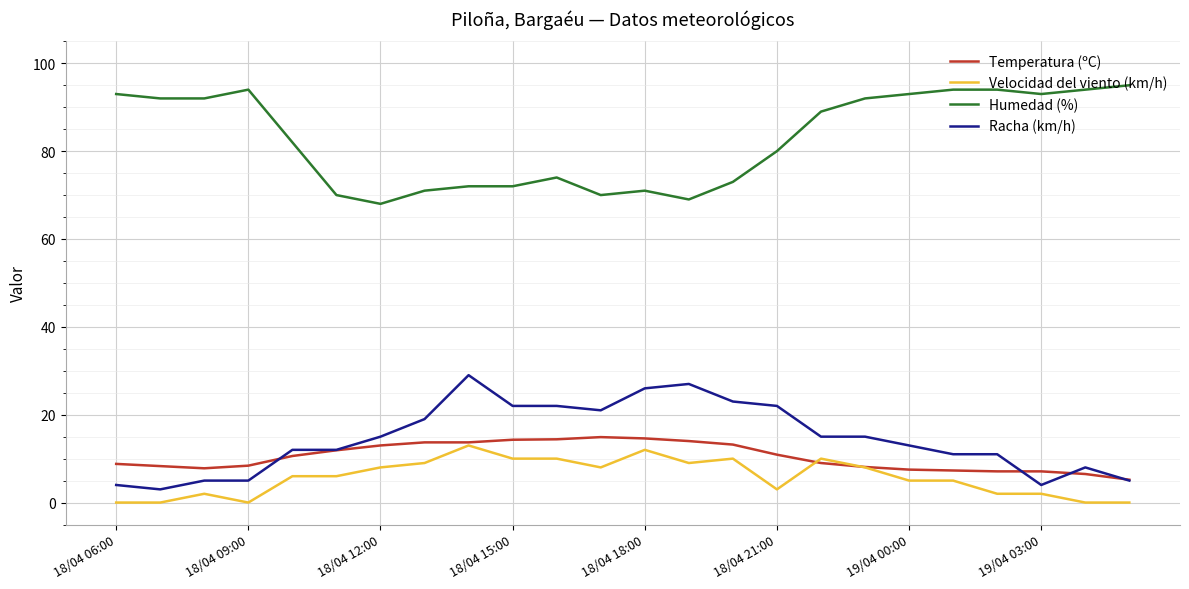

Rank the series by their maximum value, from highest to lowest.

Humedad (%), Racha (km/h), Temperatura (ºC), Velocidad del viento (km/h)